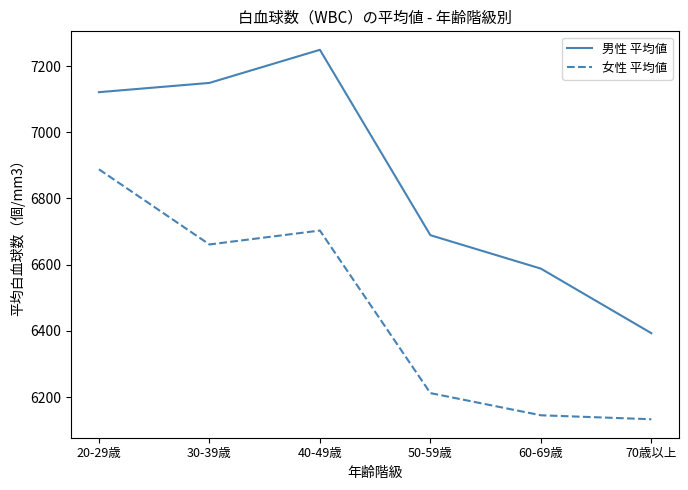

True or false: 女性 平均値 has more than 0 points higher than both neighbors.

True